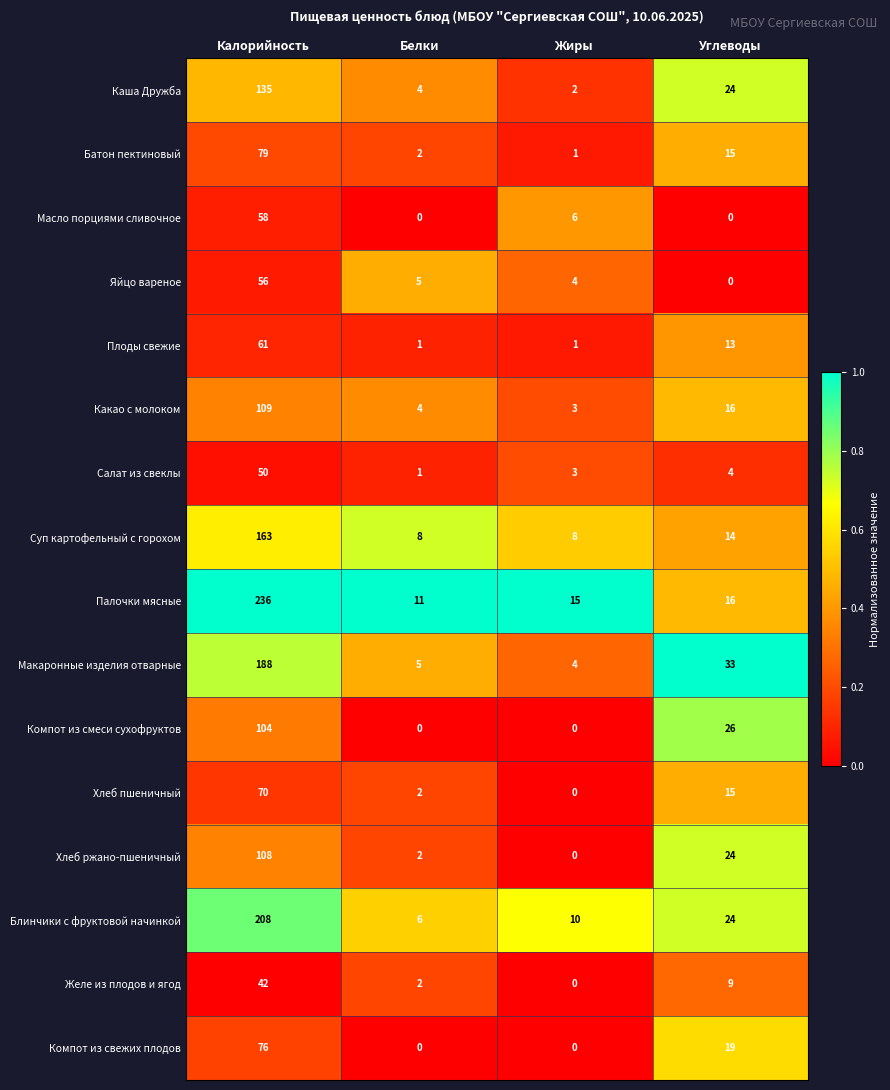

Which series has the largest range (max minus min)?

Палочки мясные